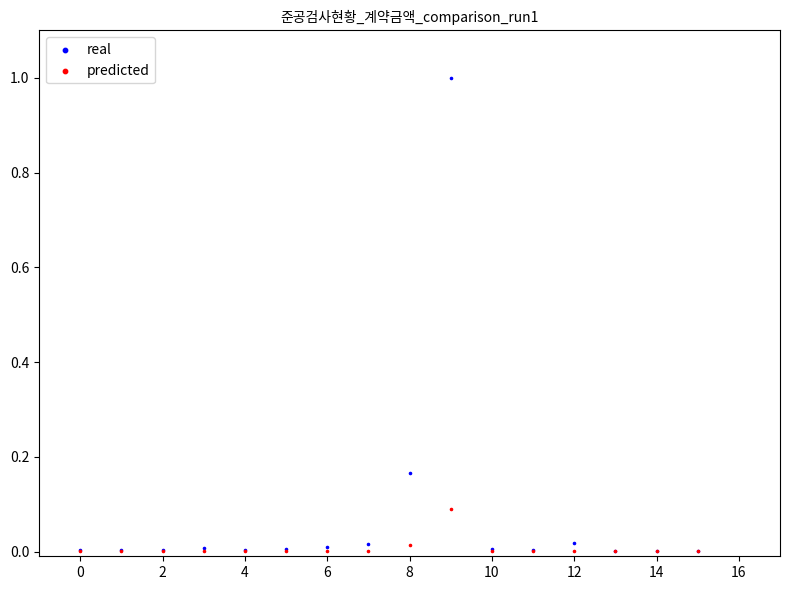

Which series has the widest spread of Y values?

real